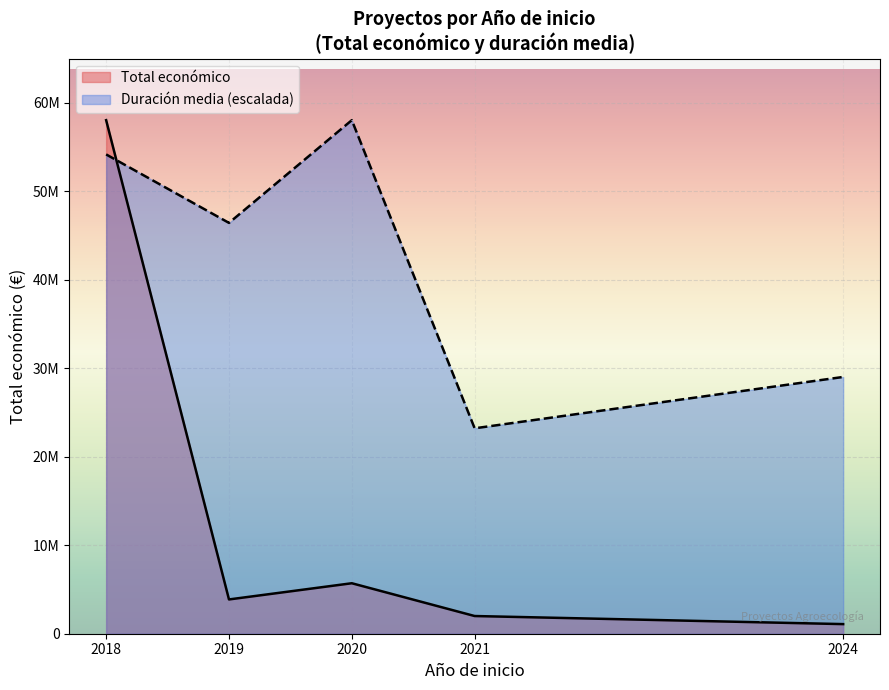

What are all the series names shown in the legend?

Total económico, Duración media (escalada)